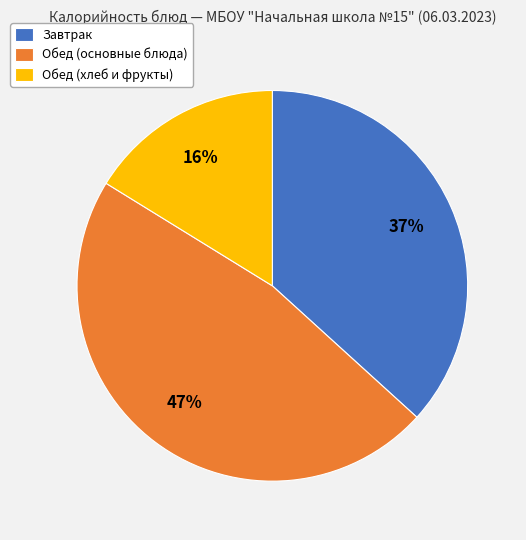

Is the sum of Завтрак and Обед (основные блюда) greater than half?

Yes